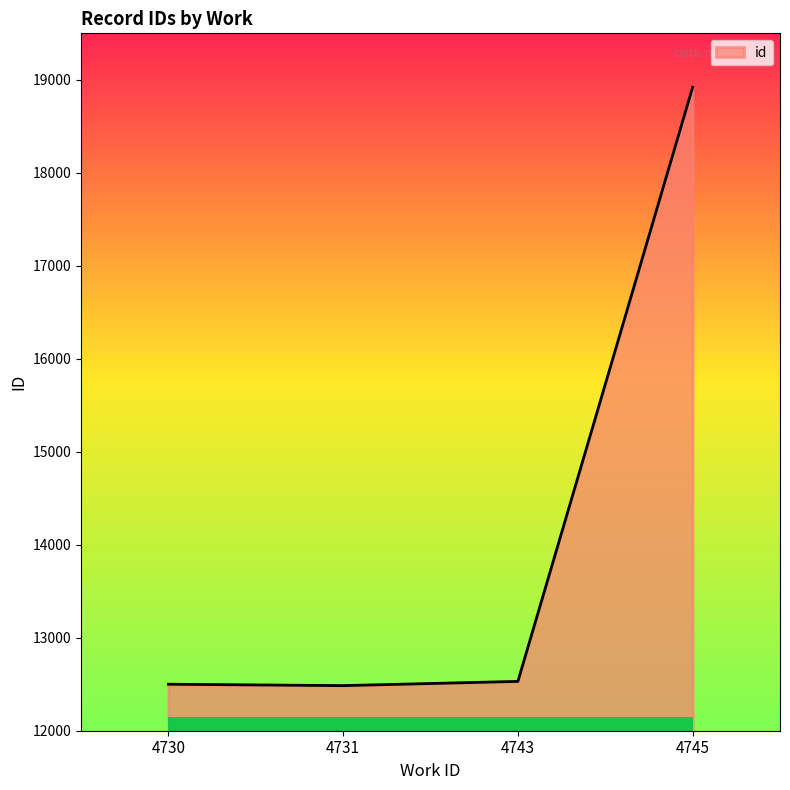

The value at 4743 is 12530.5. True or false?

True